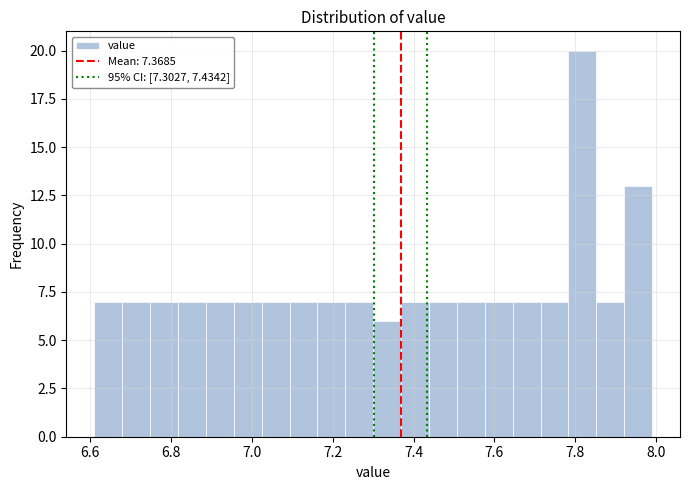

Read against the x-axis, roughly where is the centre of the tallest bar?

7.82